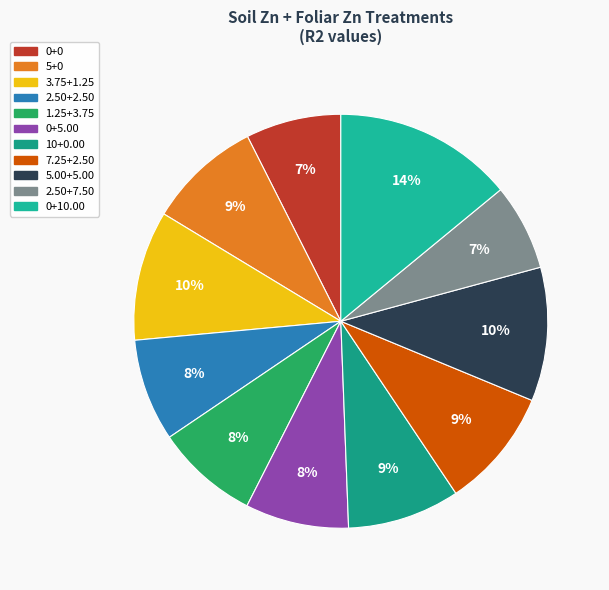

To the nearest percent, what is the difference between the largest and smallest slice percentages?

7%